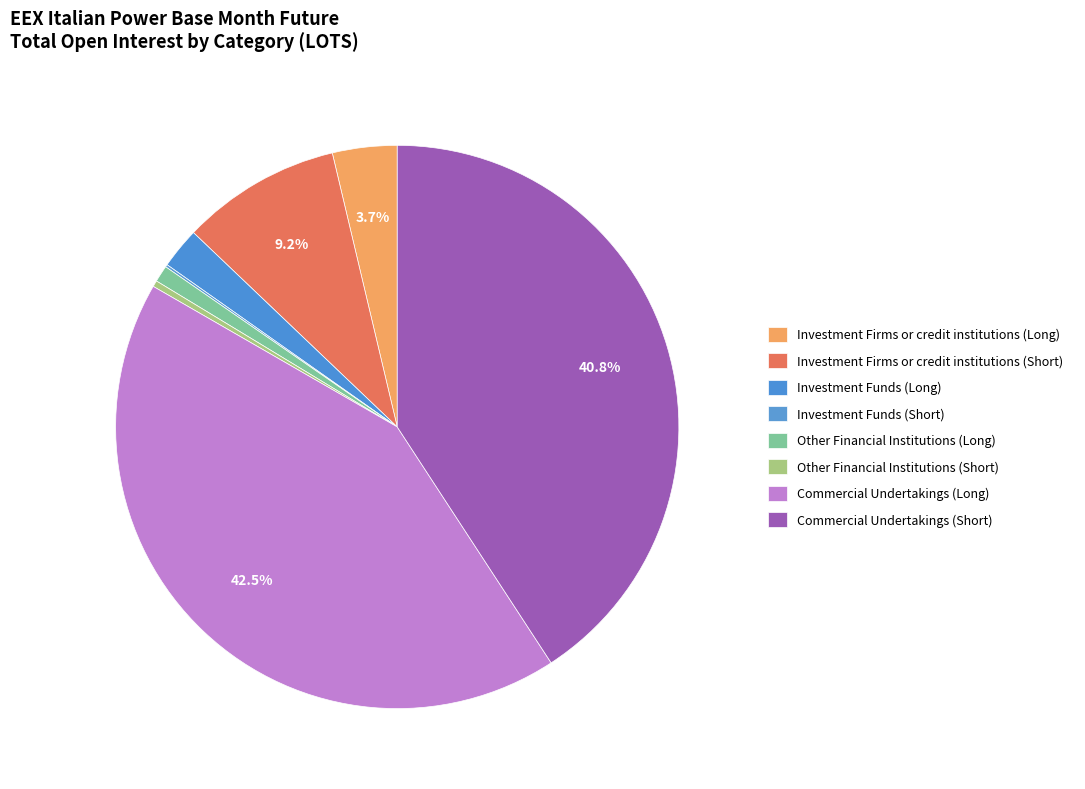

How many slices are in this pie chart?

8